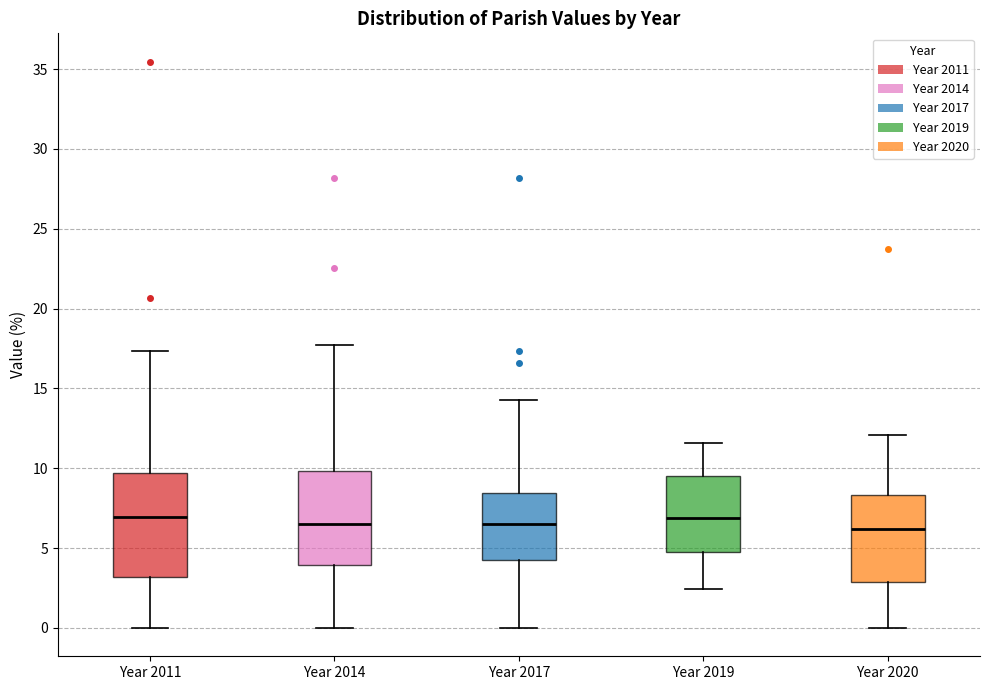

Comparing the boxes themselves (not the whiskers), which one is the tallest?

Year 2011